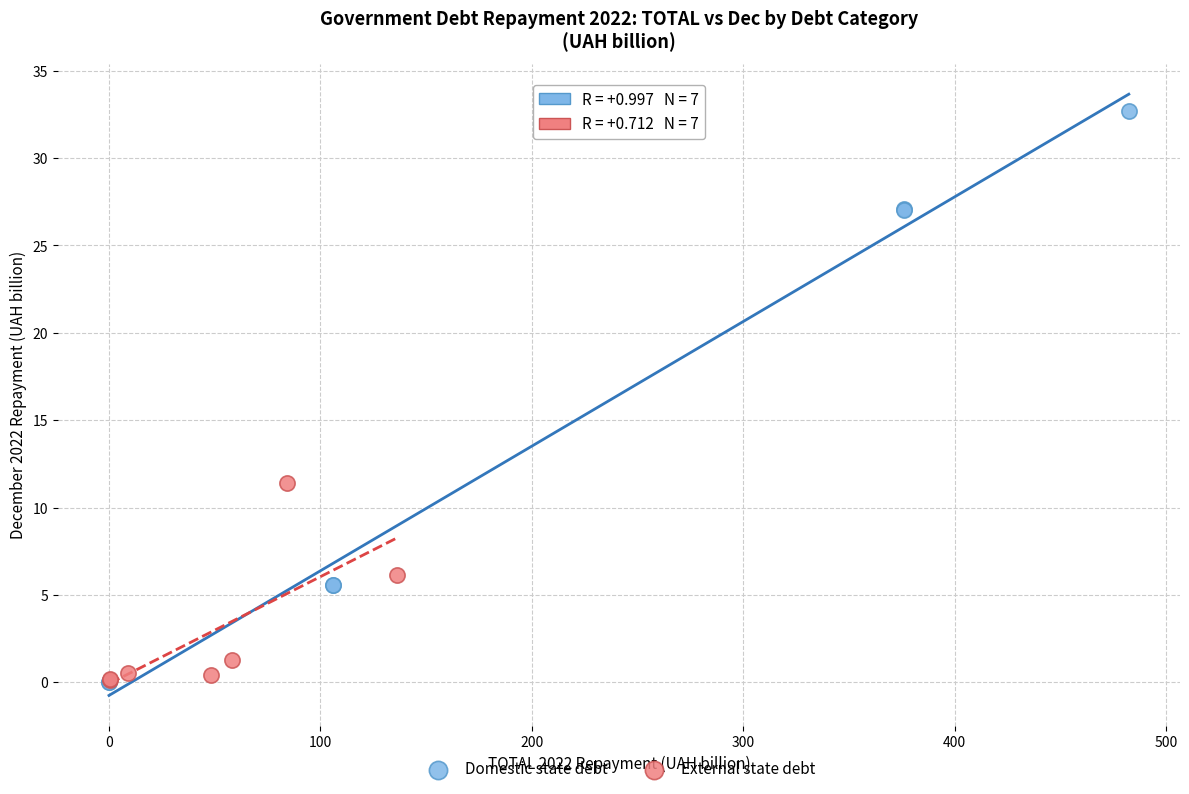

What are all the series names shown in the legend?

Domestic state debt, External state debt